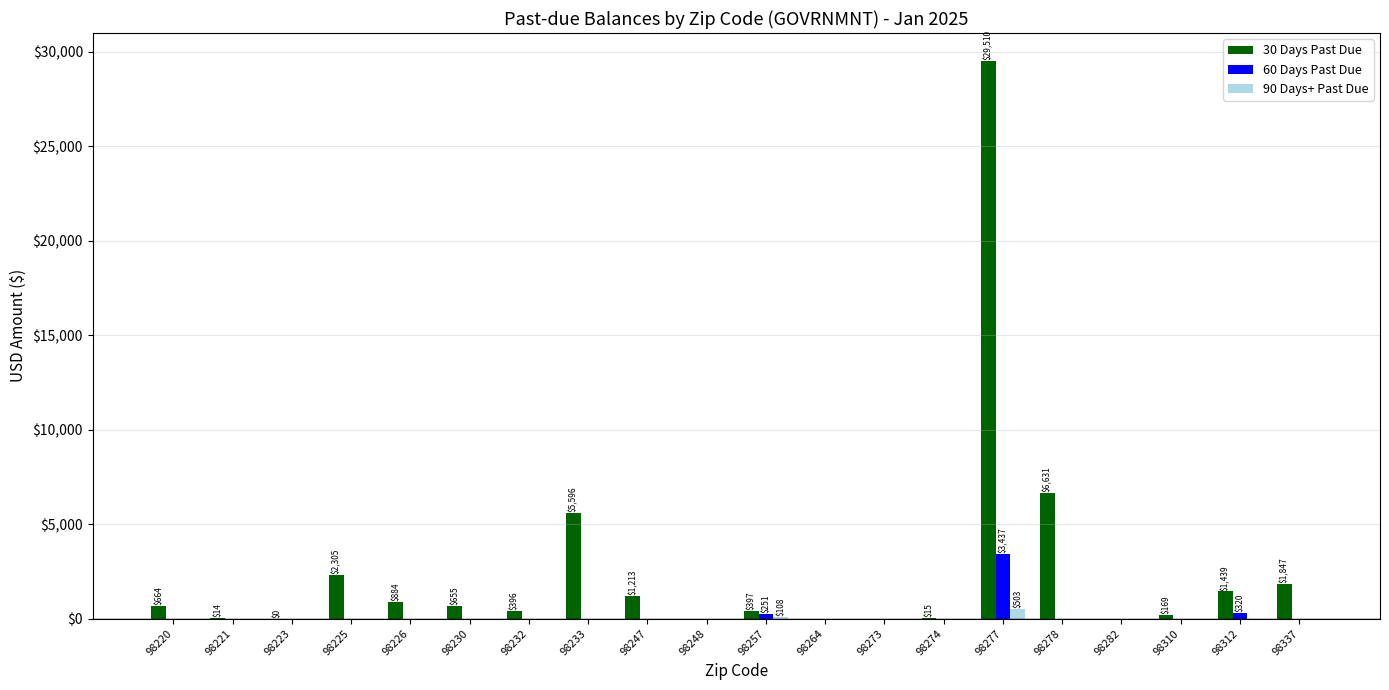

What is the sum of all 90 Days+ Past Due values?

611.1